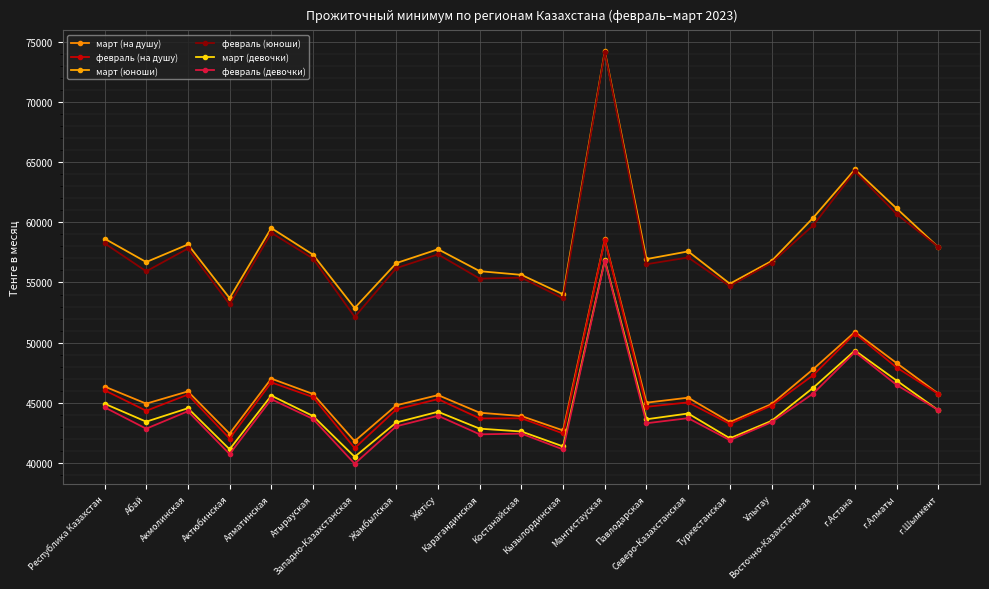

At which category is the sum across all series the highest?

Мангистауская